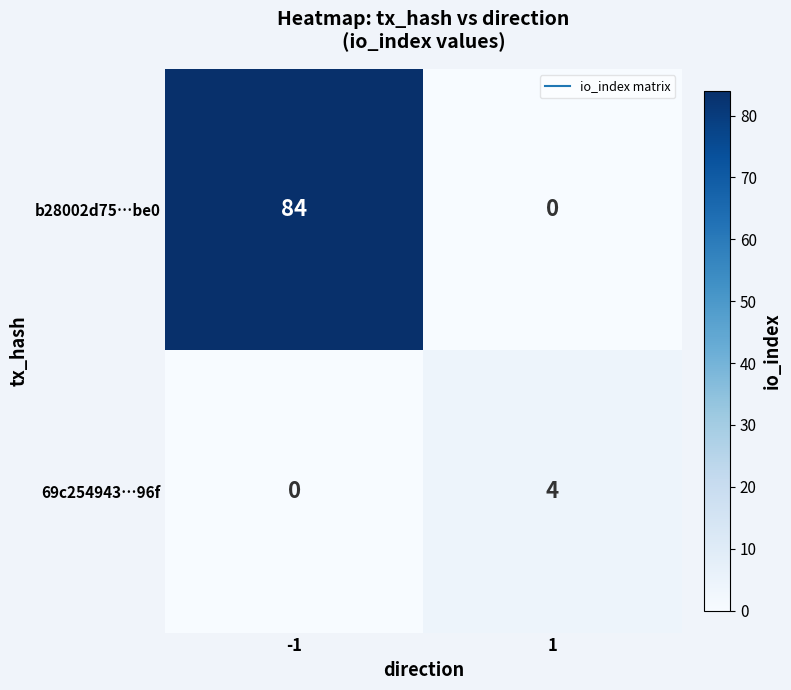

Is it true that b28002d75…be0 equals 128 at -1?

False